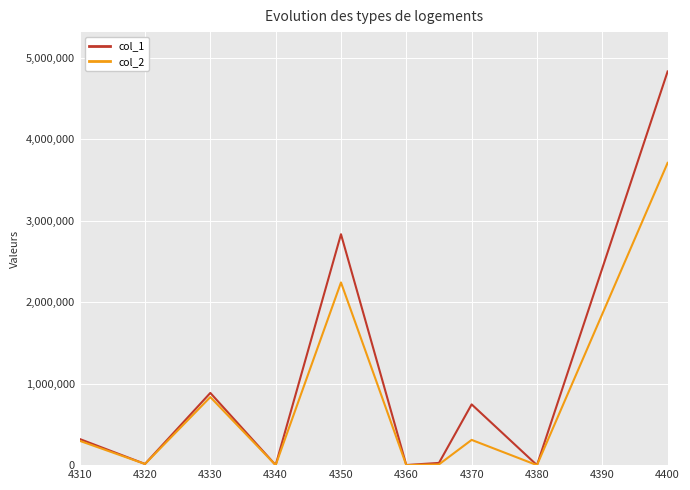

List the series in order of their overall mean, highest first.

col_1, col_2